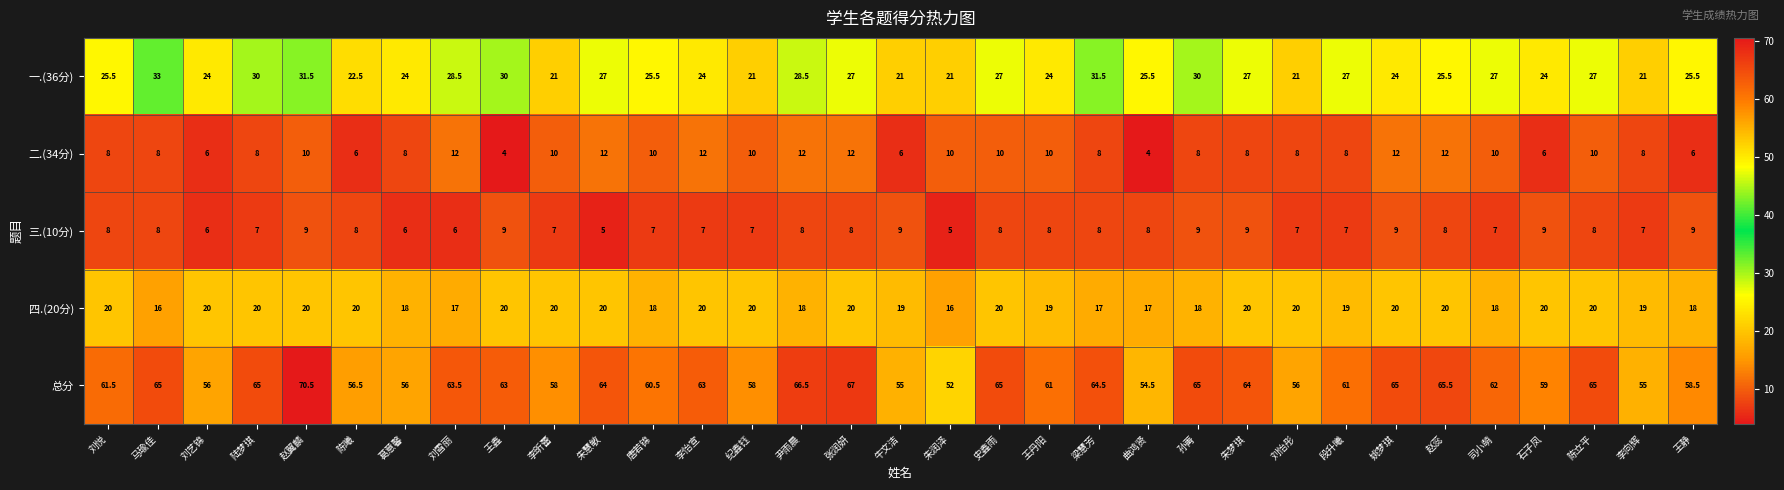

What is the difference between the maximum and minimum values in the 总分 series?

18.5